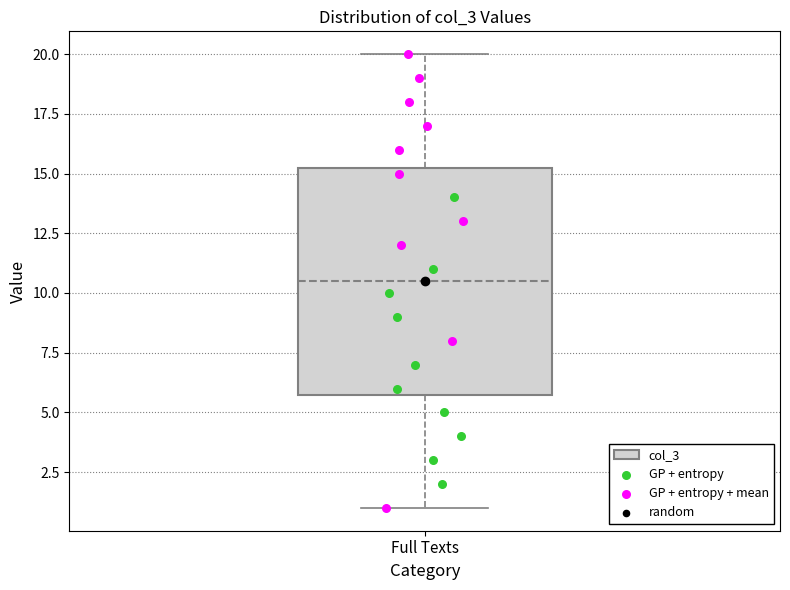

Transcribe this box plot: give where the median line is, the range the box spans, and where the two whiskers end, as read against the y-axis. The values are not printed on the chart, so give them approximately, as read against the axis.

median 10.5, box 6.0 to 15.5, whiskers 1.0 to 20.0